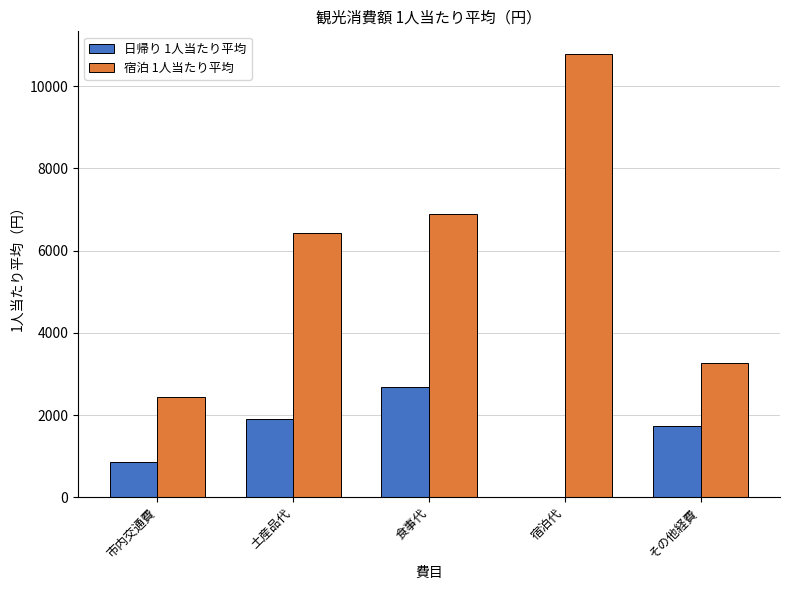

Count the number of data series in this chart.

2